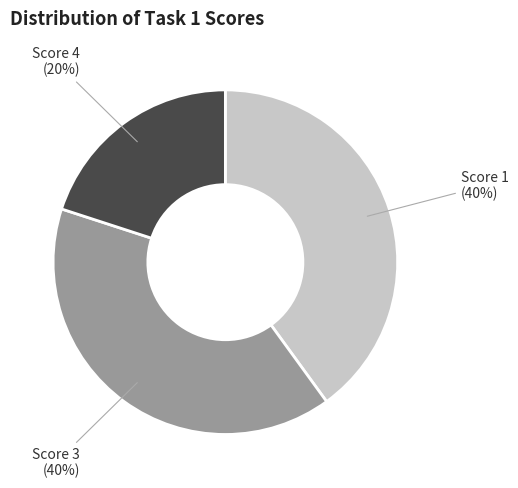

How many segments does this pie chart have?

3